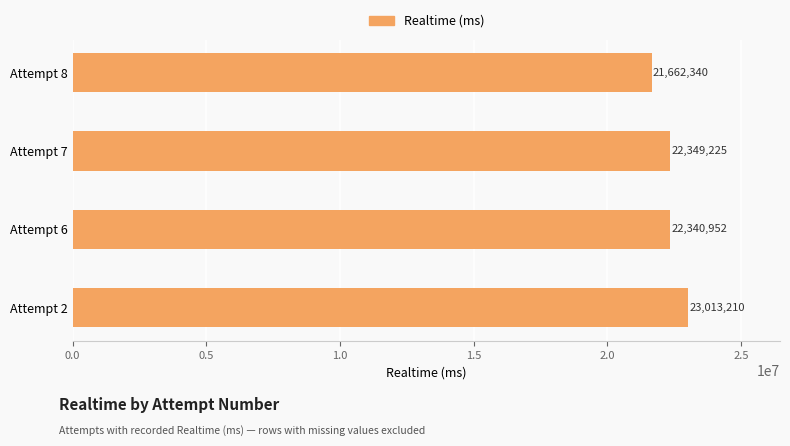

Between Attempt 6 and Attempt 7, which is larger?

Attempt 7